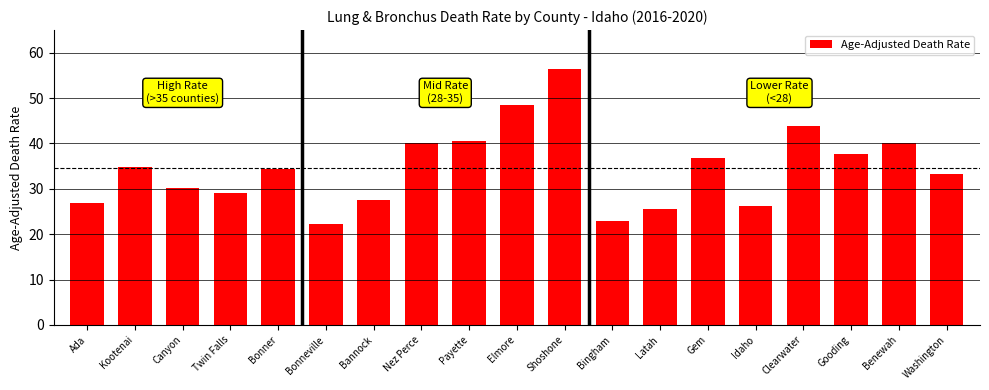

Which has a higher value, Idaho or Bonner?

Bonner